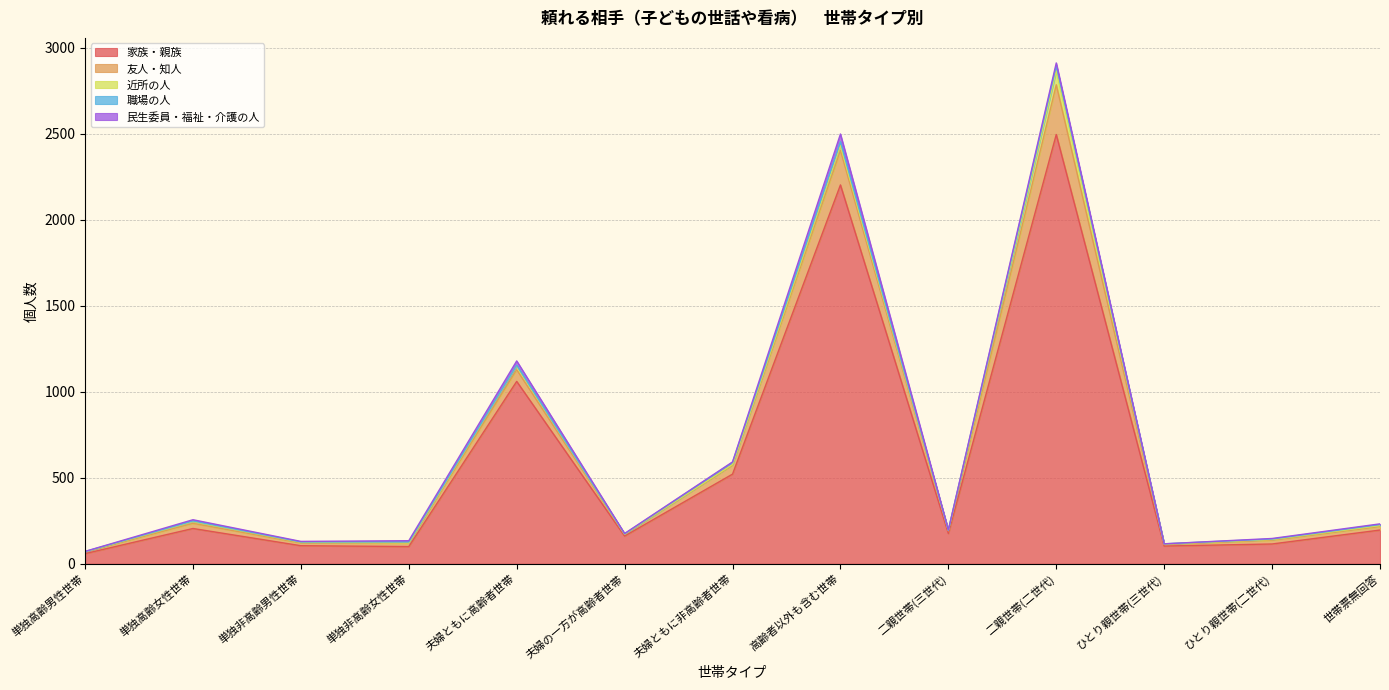

What is the greatest value displayed?

2495